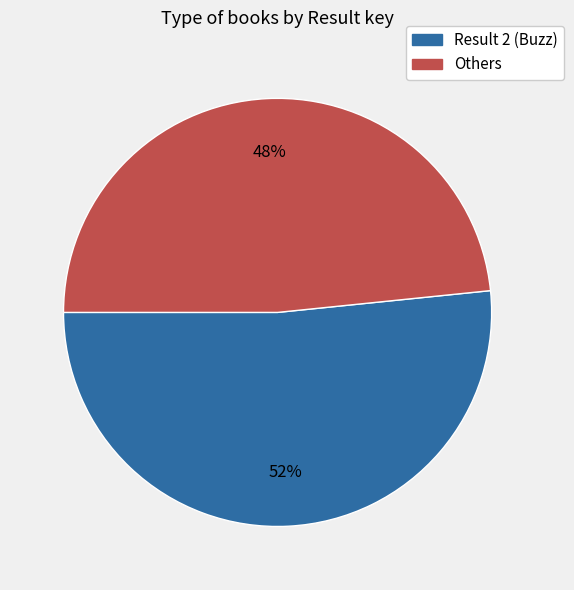

To the nearest percent, what is the average slice percentage?

50%